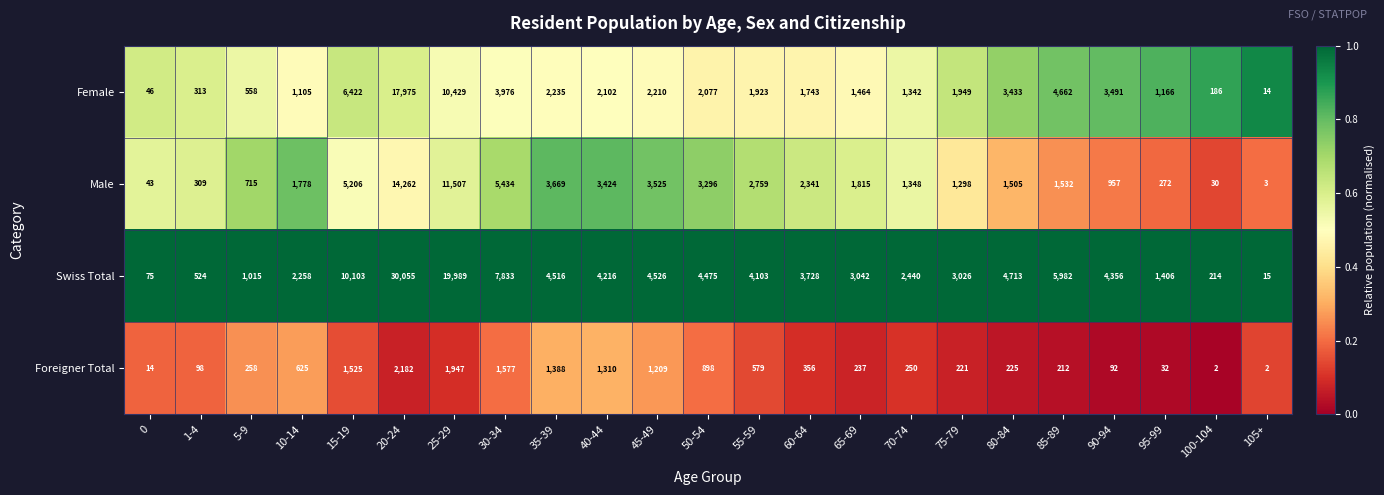

What is the difference between the highest and lowest values at 70-74?

2190